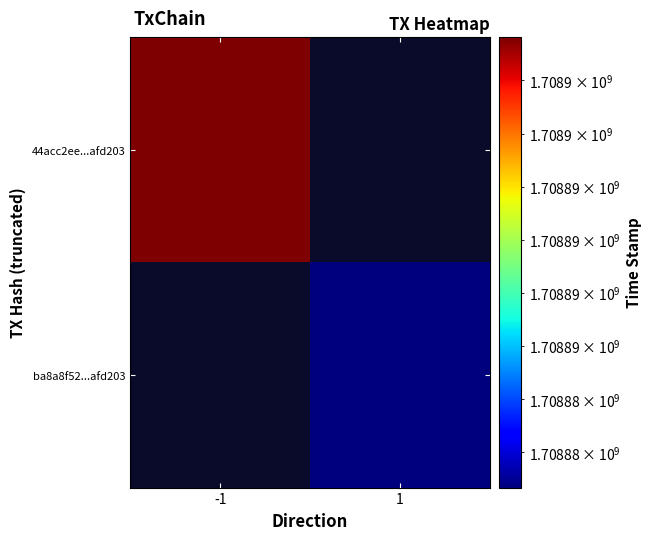

Which label corresponds to the largest value in the chart?

-1